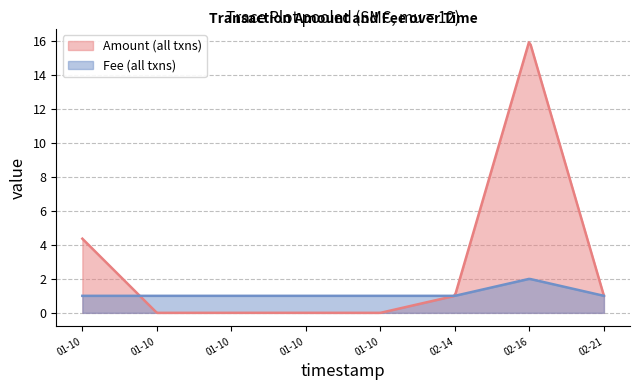

What is the value of the Fee point at the 4th from the left?

1.0